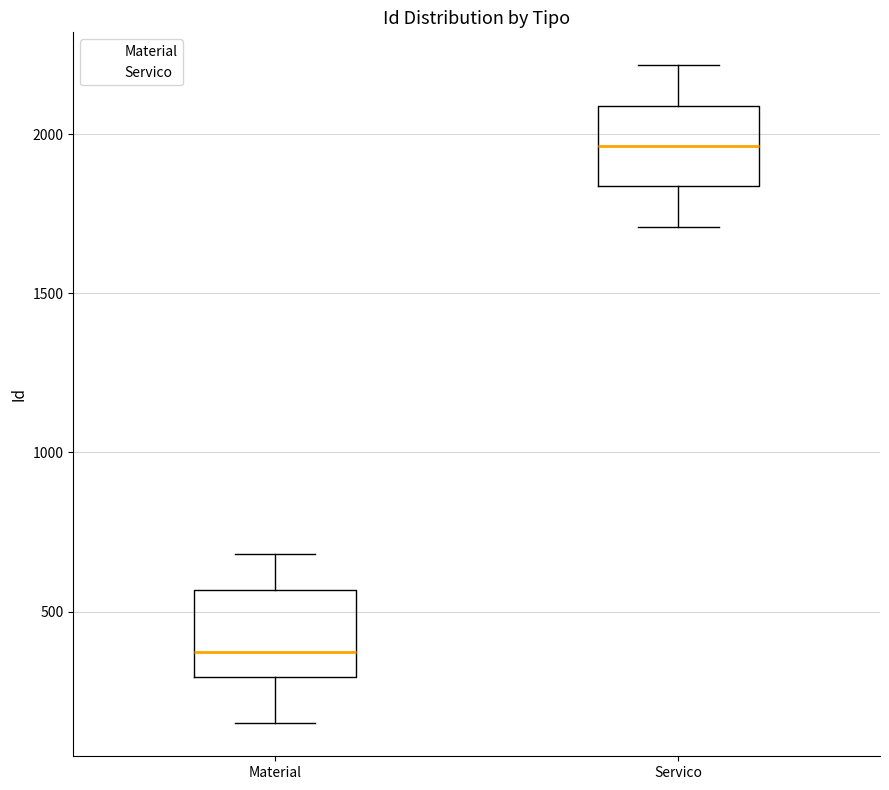

Which box has the highest median line?

Servico